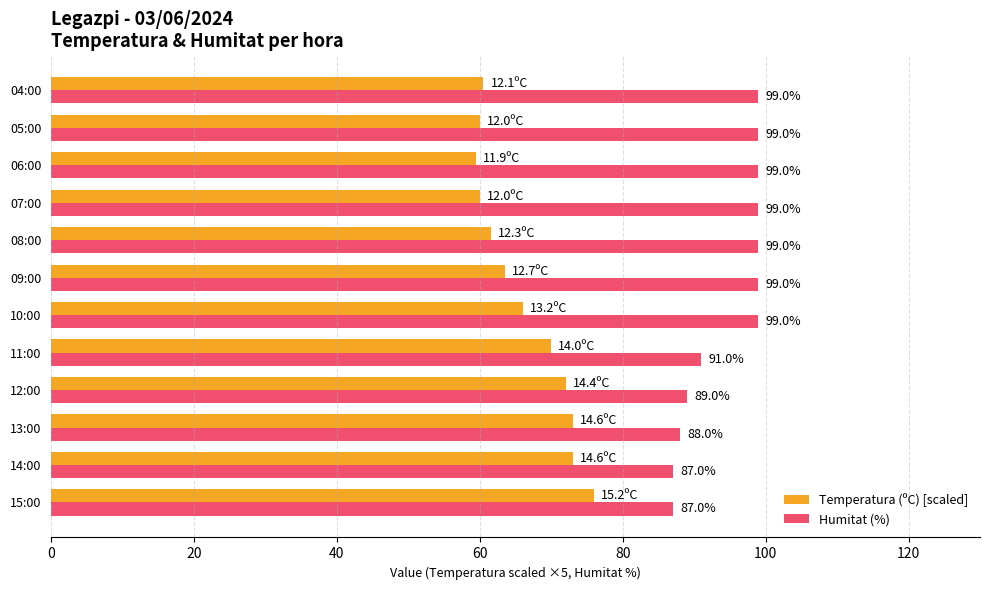

What are all the series names shown in the legend?

Temperatura (ºC) [scaled], Humitat (%)